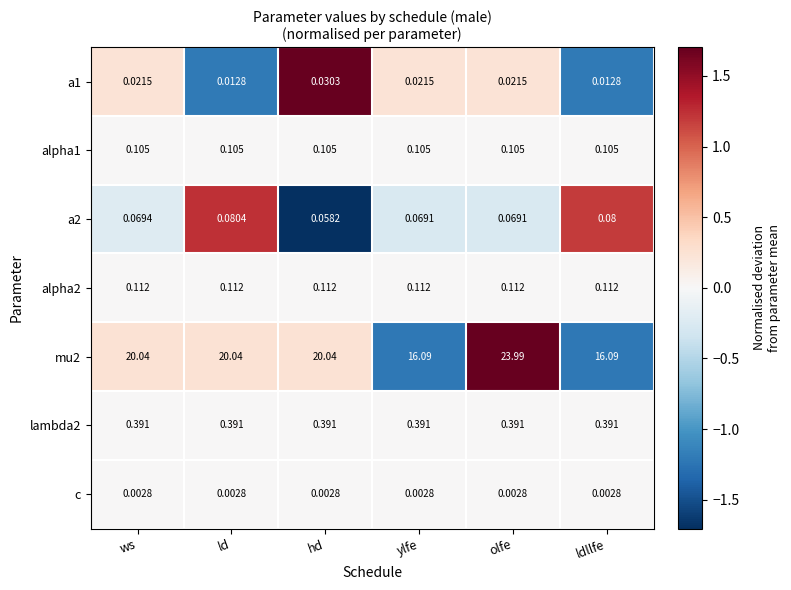

At which category is the sum across all series the highest?

olfe